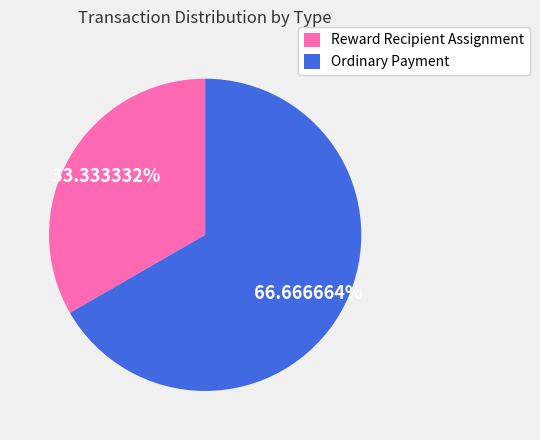

Which slice is the largest?

Ordinary Payment